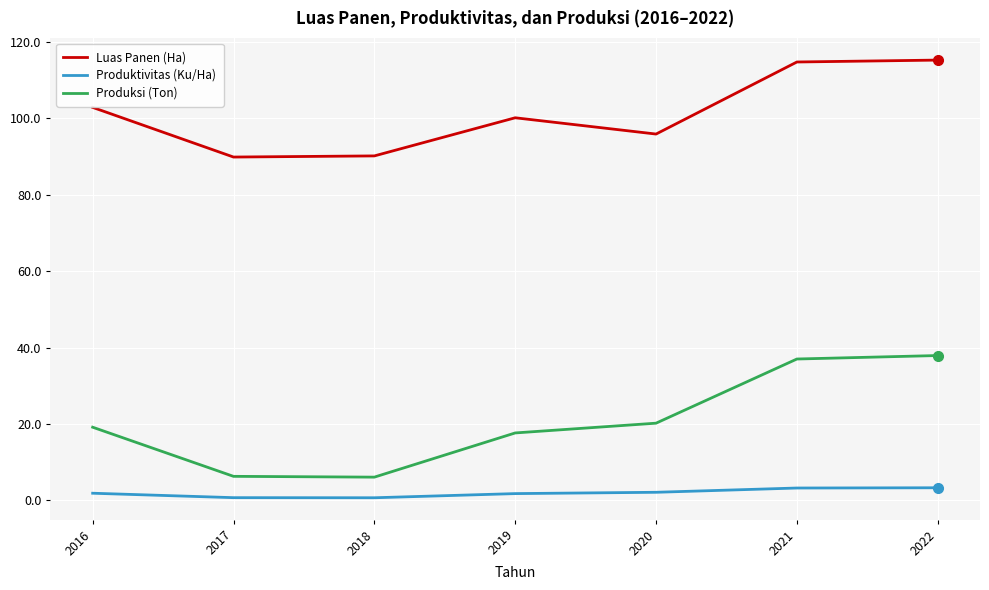

True or false: Produktivitas (Ku/Ha) has a value of 2.1 at 2020.

True